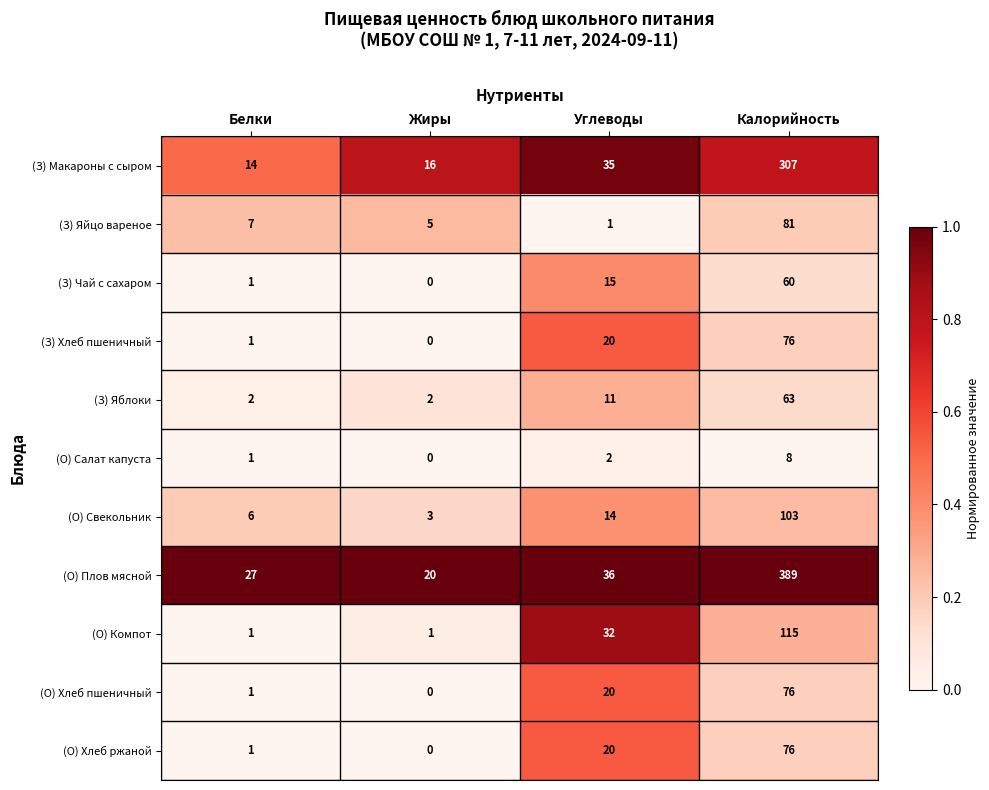

What is the sum of the (О) Компот values at Белки and Углеводы?

33